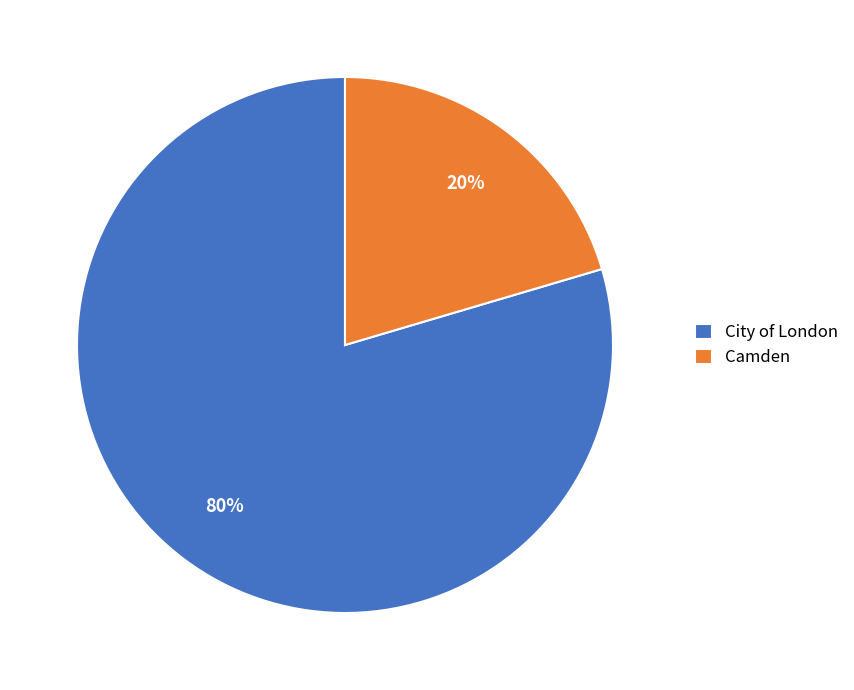

To the nearest percent, what portion does City of London represent?

80%